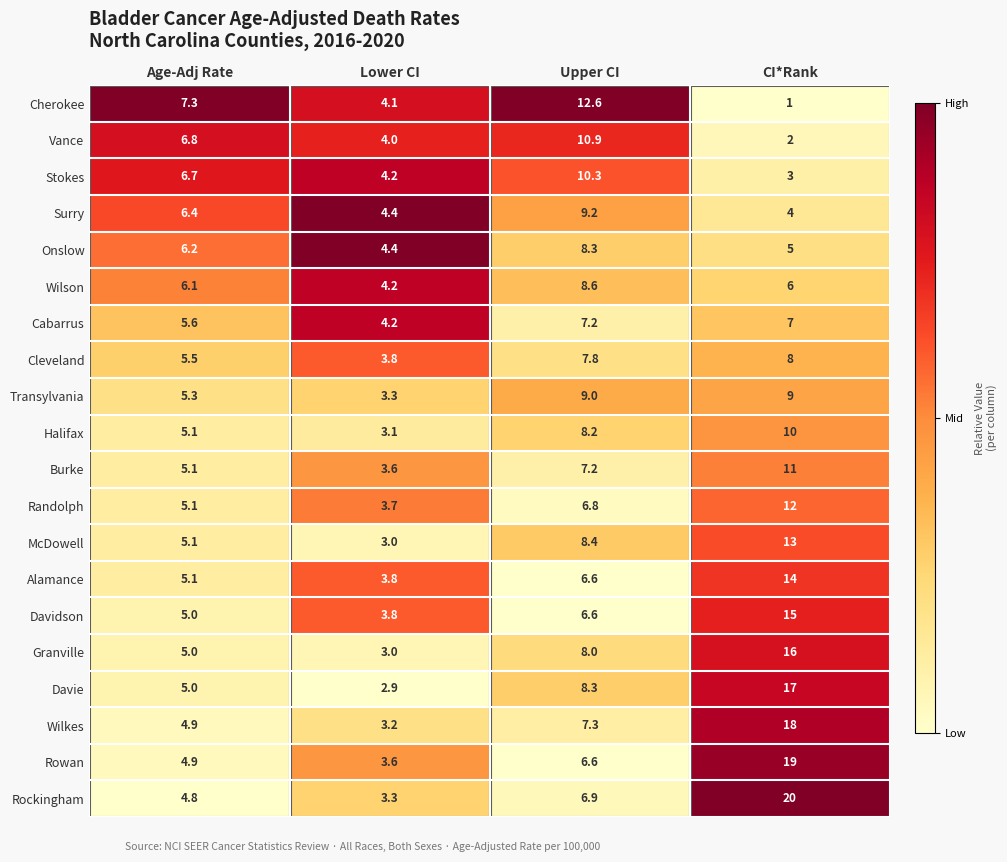

Which series has the largest total across all categories?

Rockingham